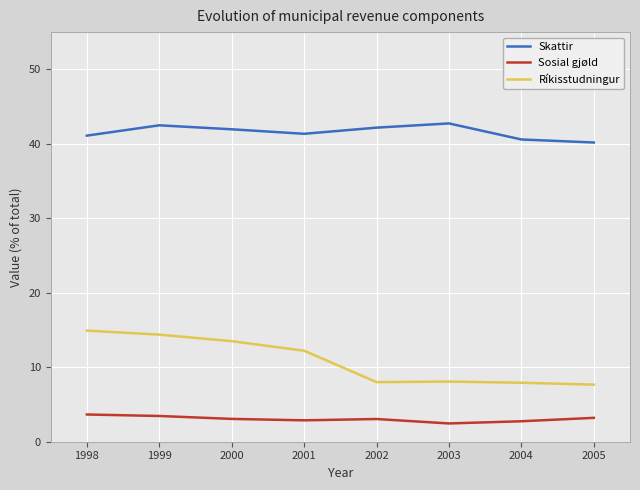

Which series has the widest spread of values?

Ríkisstudningur